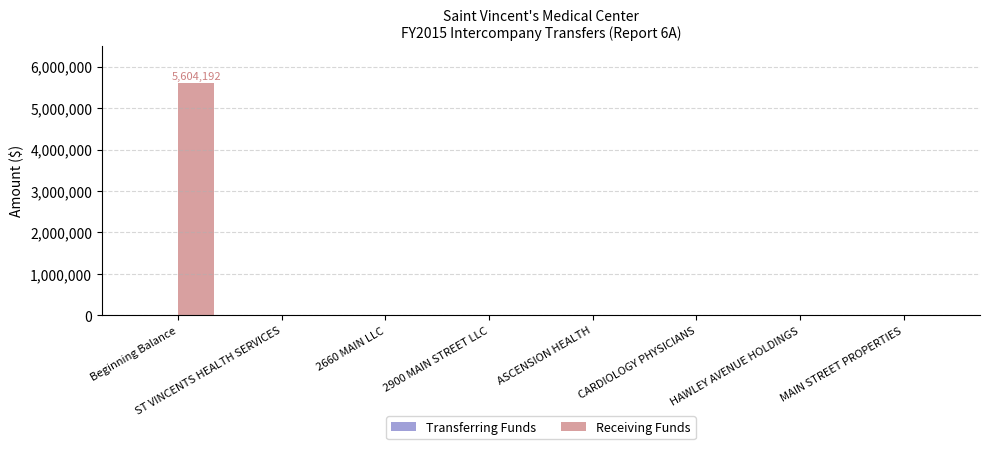

What is the sum of all values?

5604192